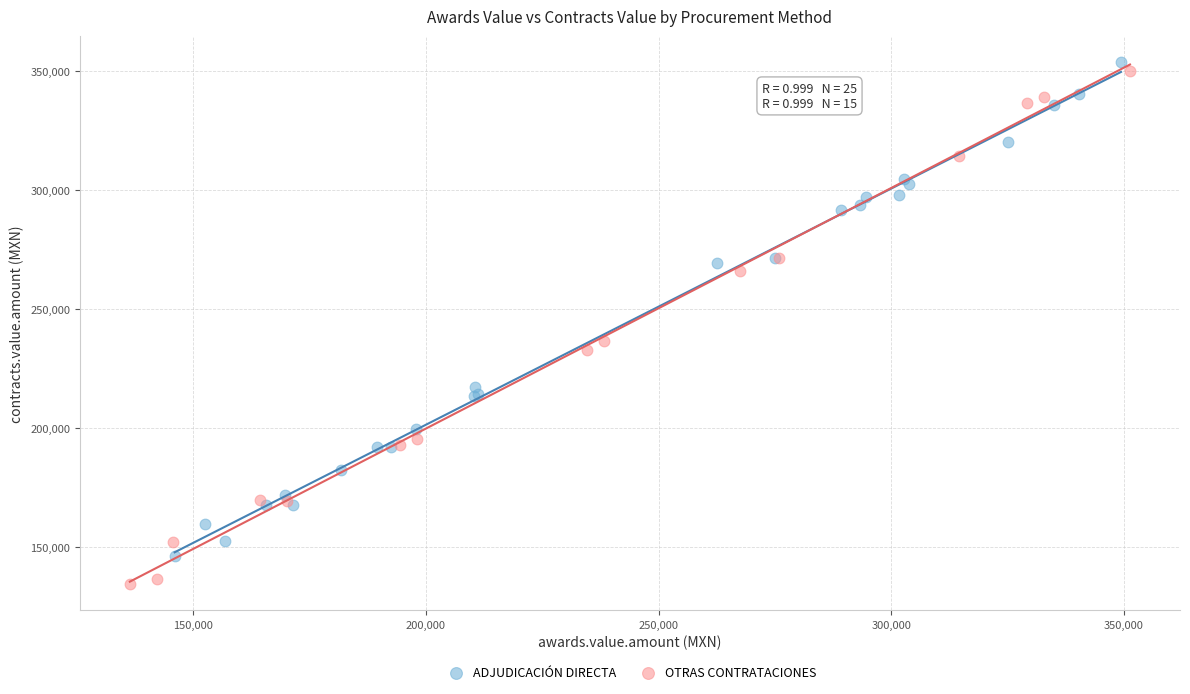

Which series reaches the minimum Y coordinate?

OTRAS CONTRATACIONES